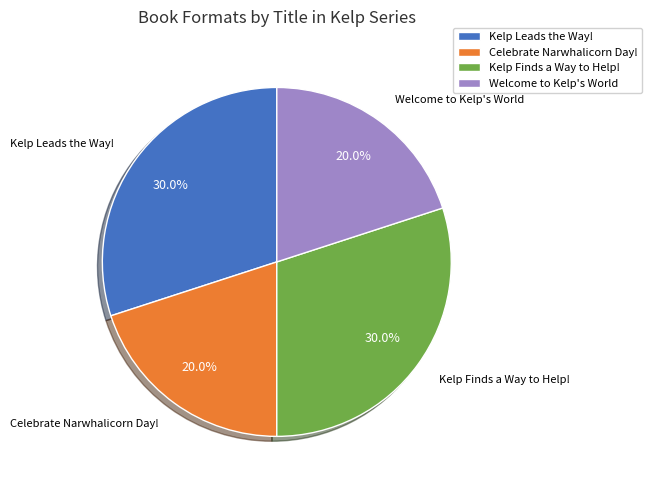

How many slices are in this pie chart?

4